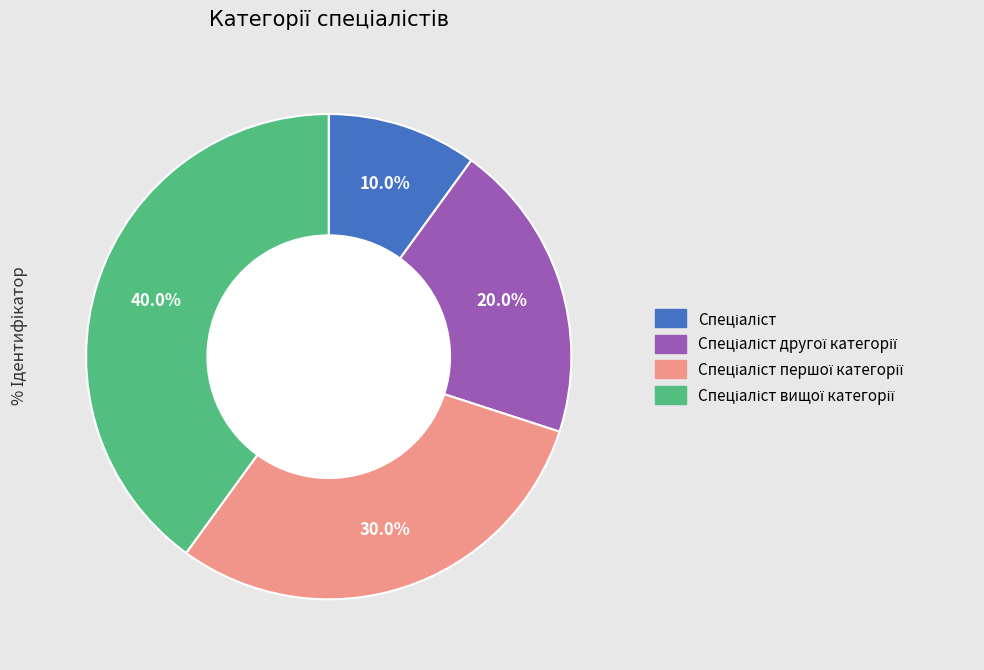

Is there a majority slice in this chart?

No